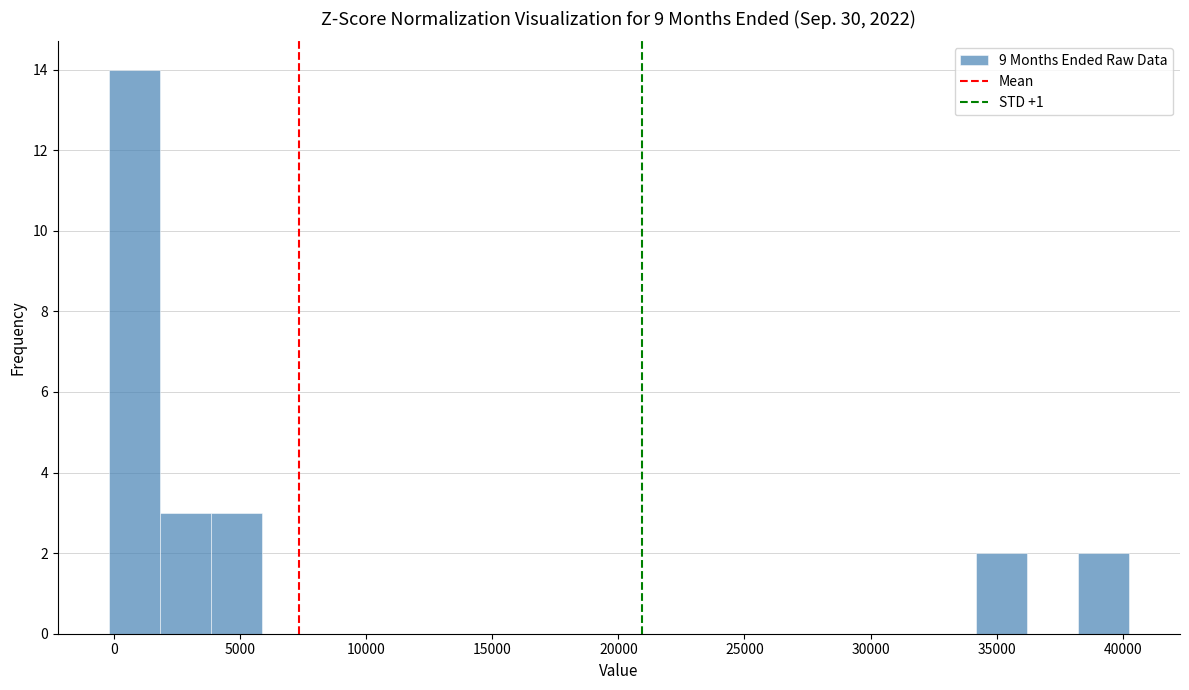

What is the height of the bar covering 0 to 2000 on the x-axis? Neither the bar edges nor the heights are printed on the chart, so give them approximately, as read against the axes.

14